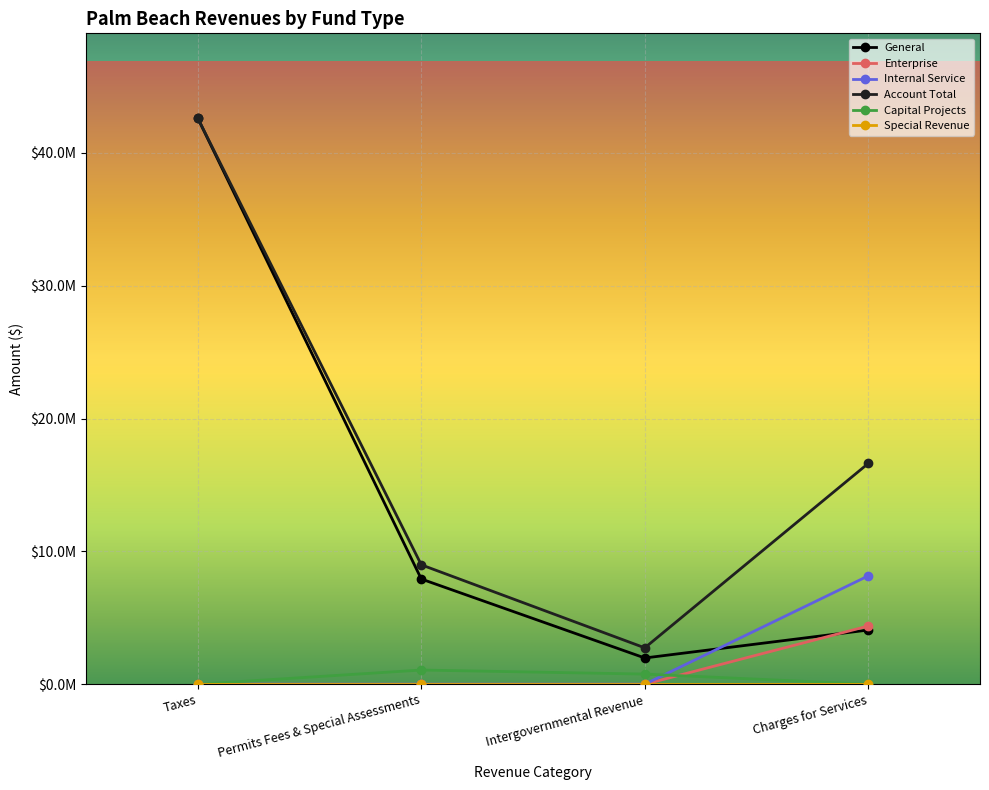

Does the chart have visible grid lines?

Yes